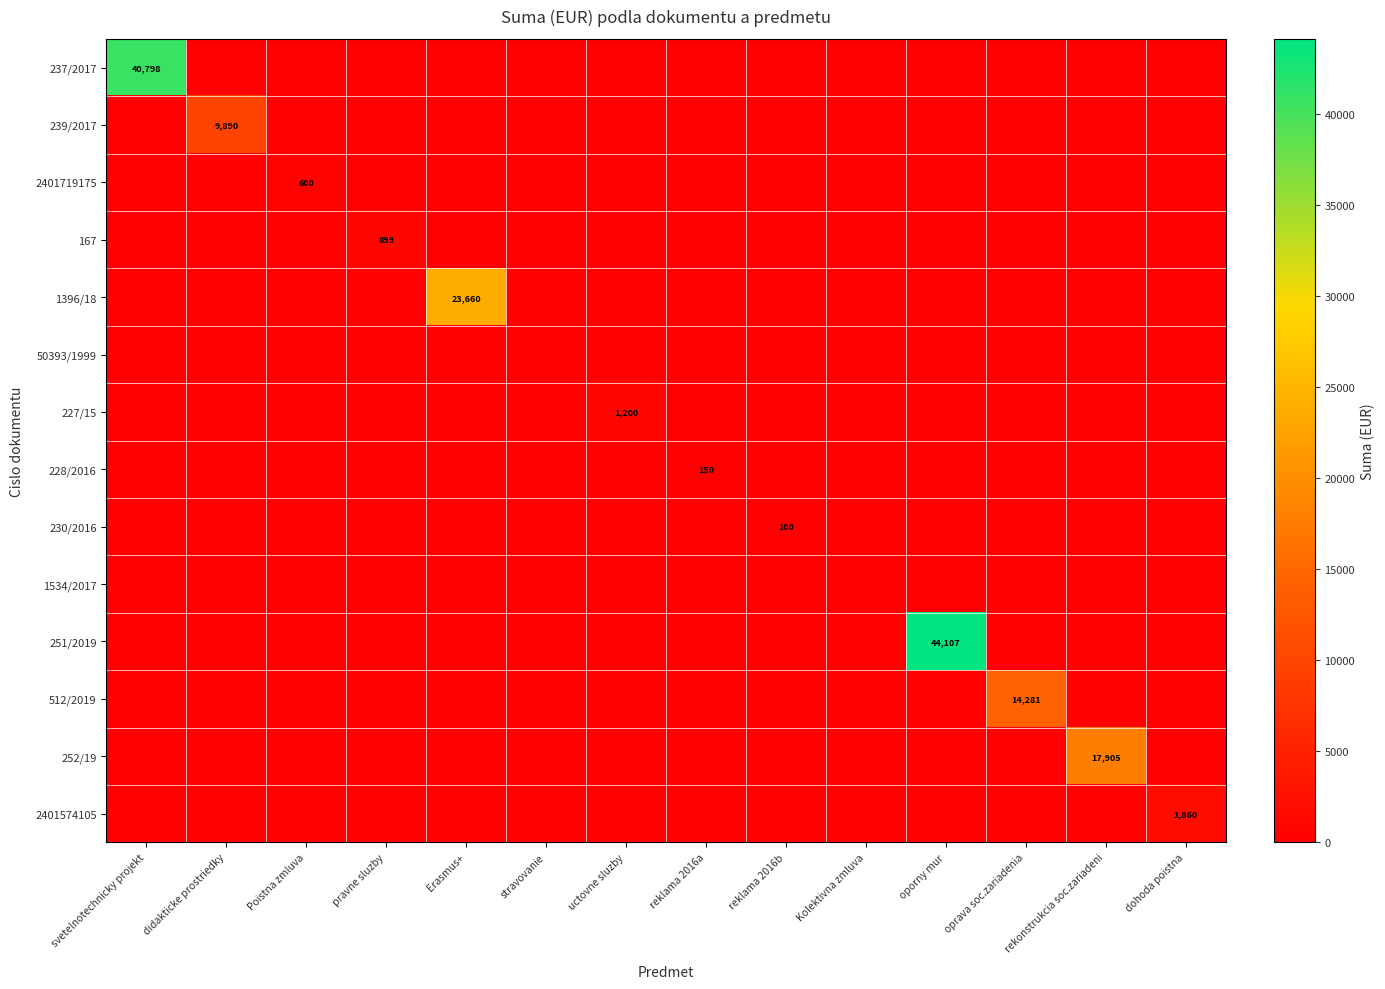

Which series has the largest range (max minus min)?

251/2019